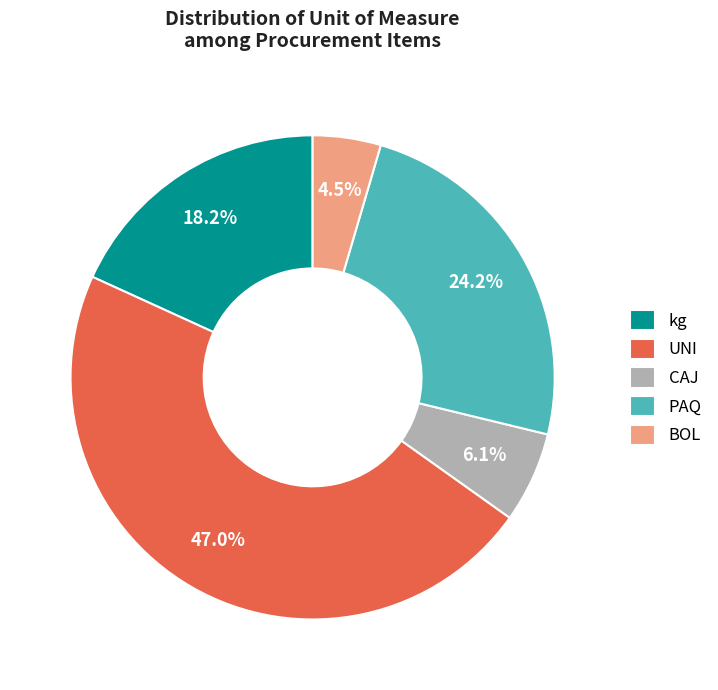

What percentage do PAQ and CAJ together represent?

30.3%